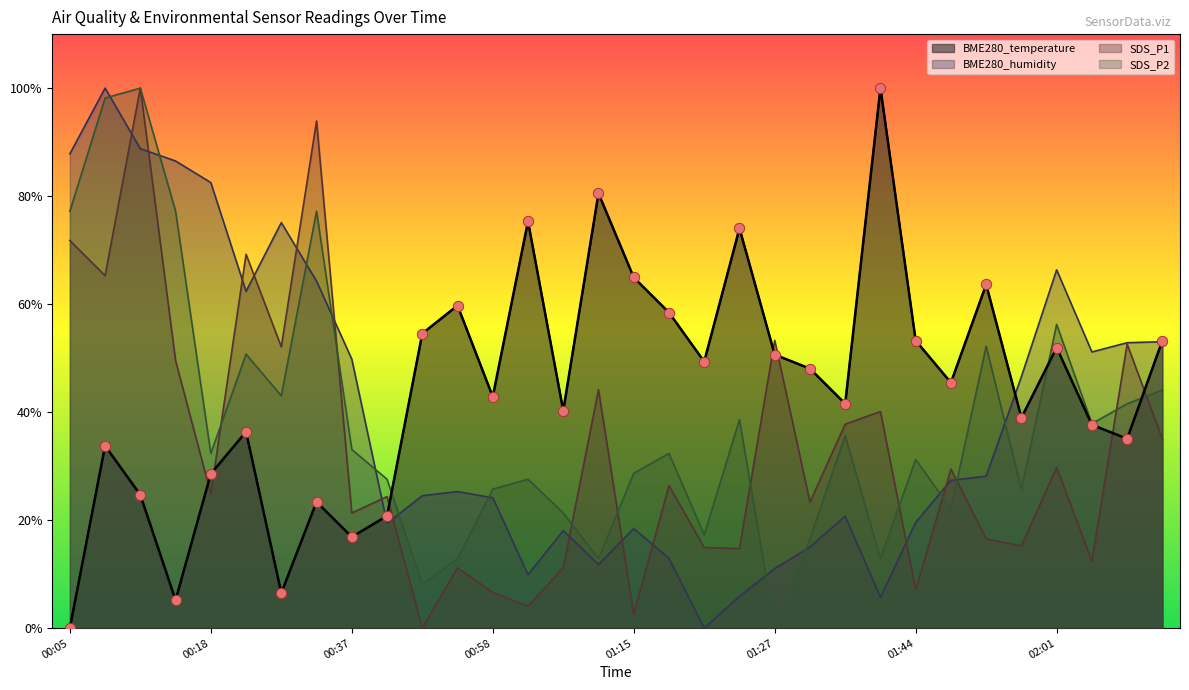

Which series has the largest total across all categories?

BME280_temperature